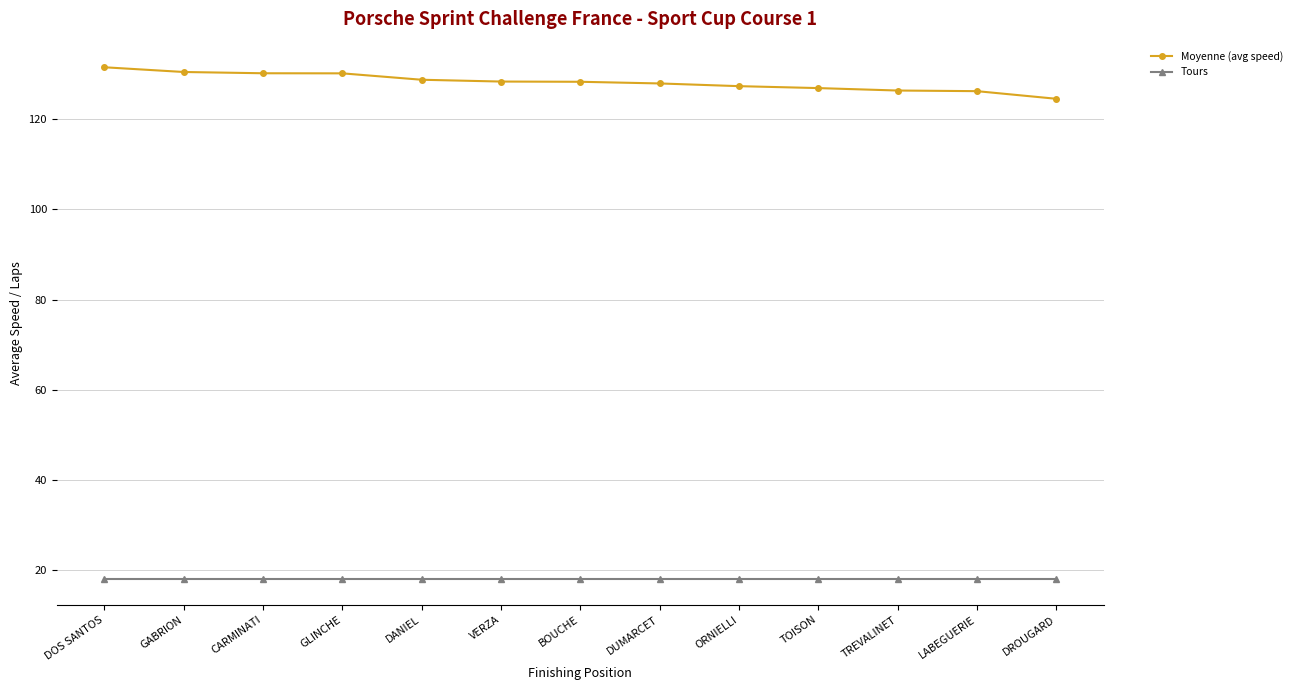

The value of Moyenne (avg speed) at DUMARCET is 205.2. True or false?

False